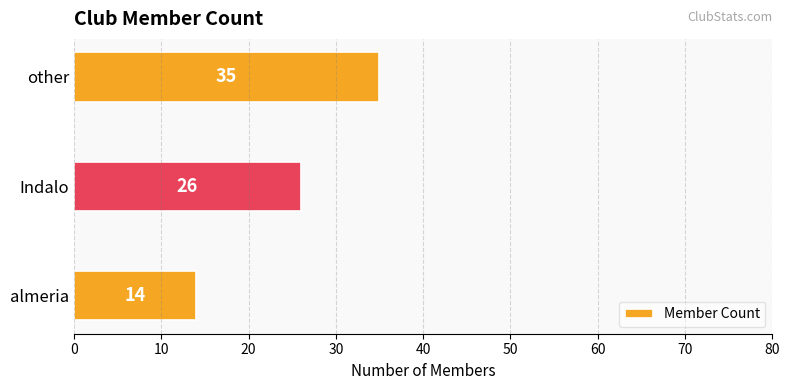

The value at almeria is 14. True or false?

True